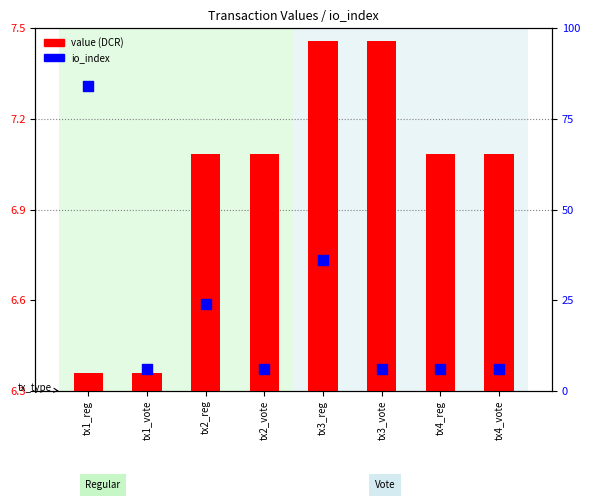

Which series has the largest Y range (max minus min)?

io_index